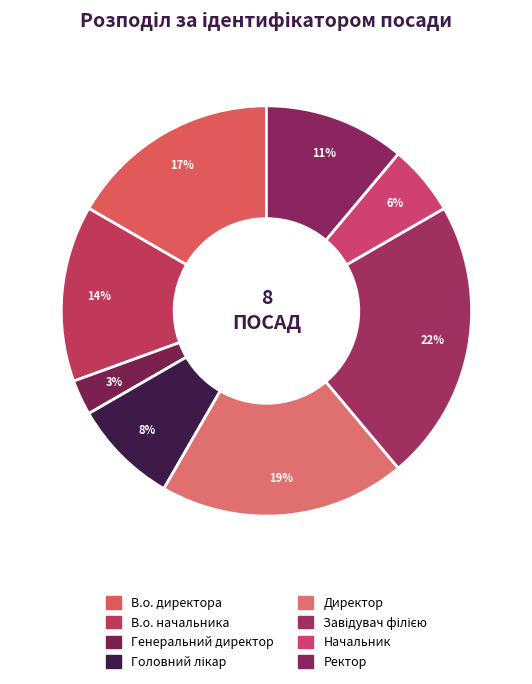

What is the ratio of the value at Головний лікар to the value at Генеральний директор?

3.0